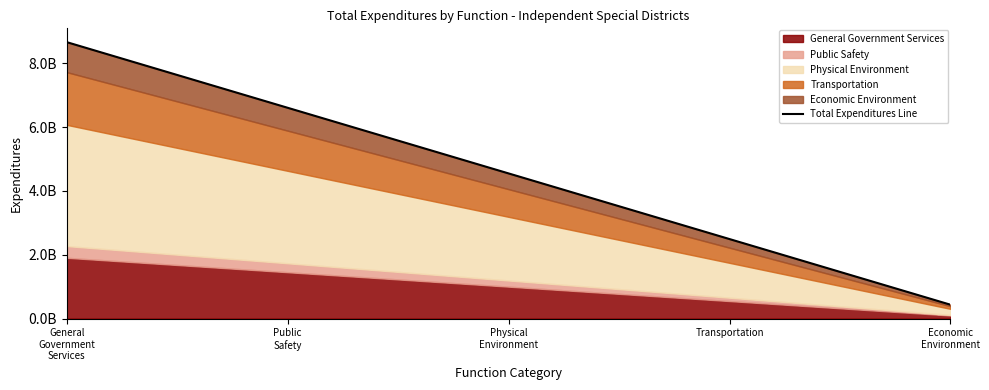

What is the change in value from Public
Safety to Physical
Environment?

-2057151010.0